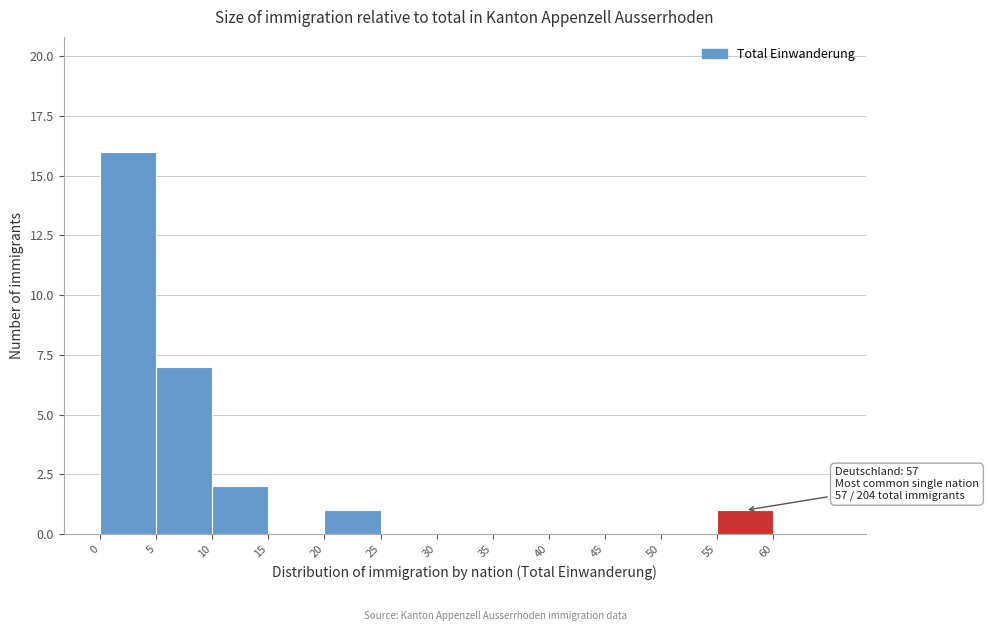

Over which range of the x-axis is the bar tallest?

0 to 5